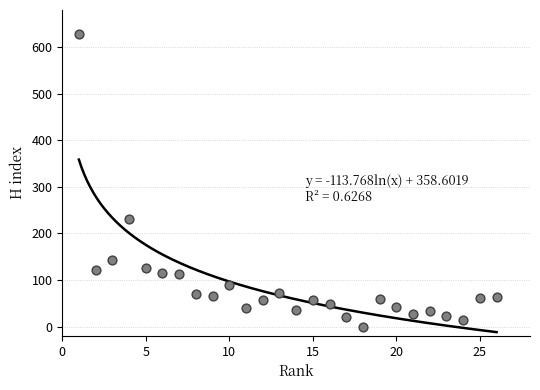

What Y value in the scatter plot is closest to 314?

231